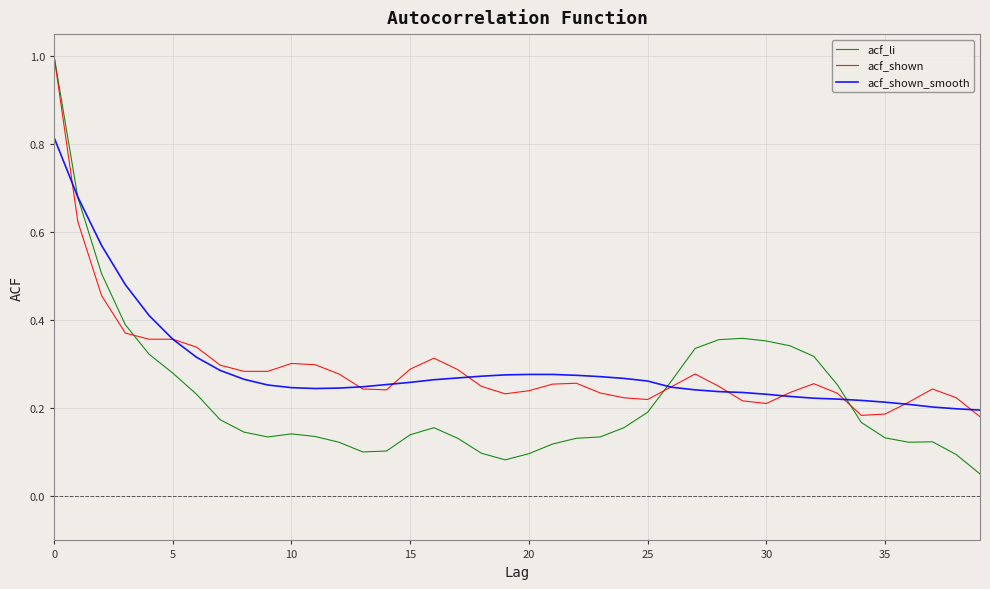

At how many categories does at least one series exceed 0?

40